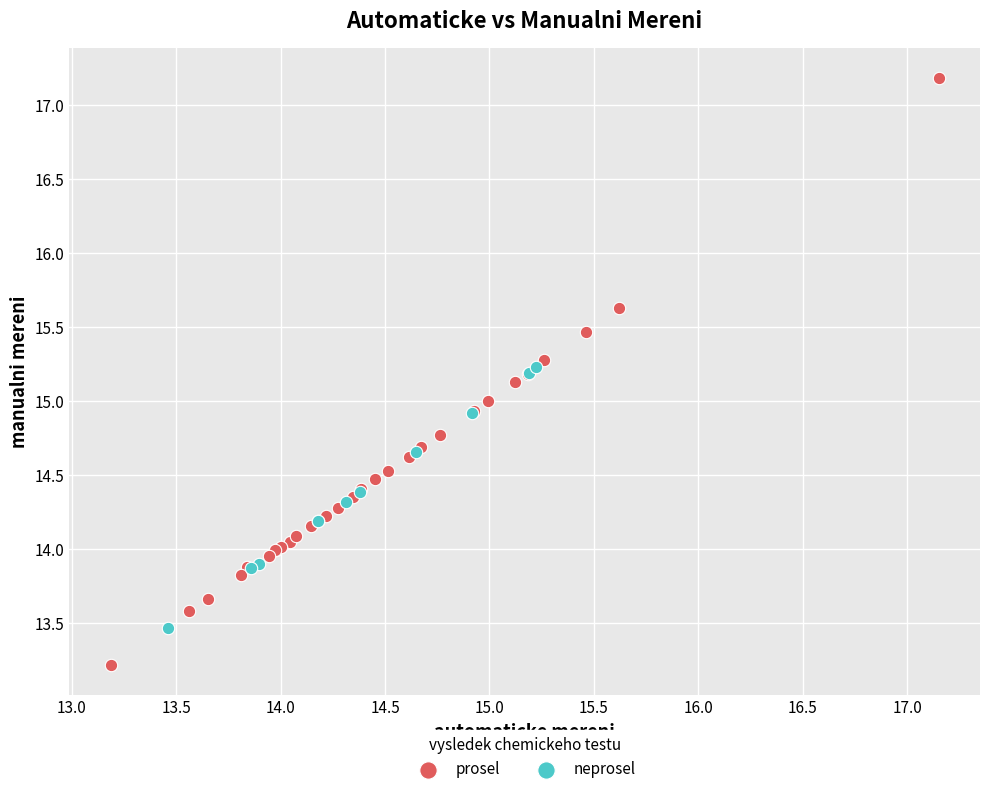

What are all the series names shown in the legend?

prosel, neprosel